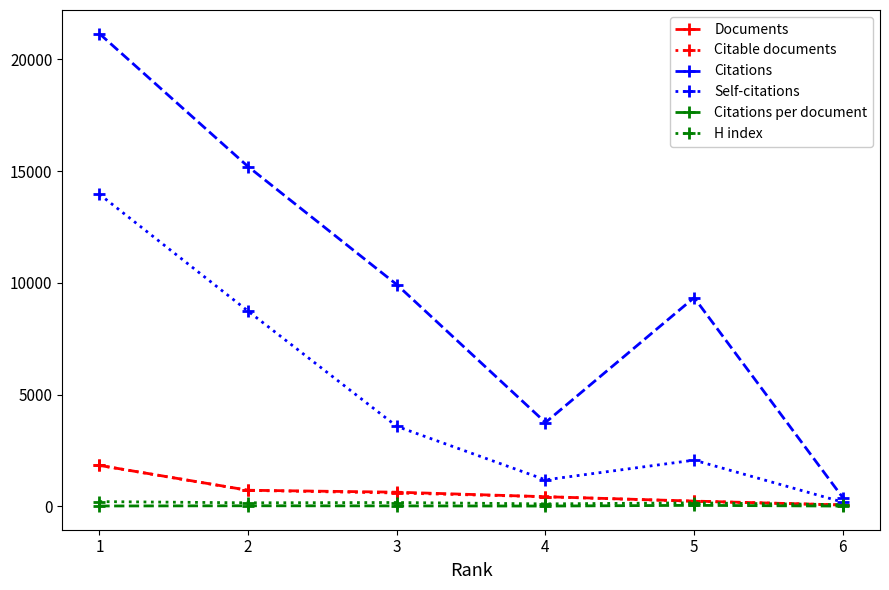

Is the value of Citations per document at 1 greater than the value of Documents at 1?

No